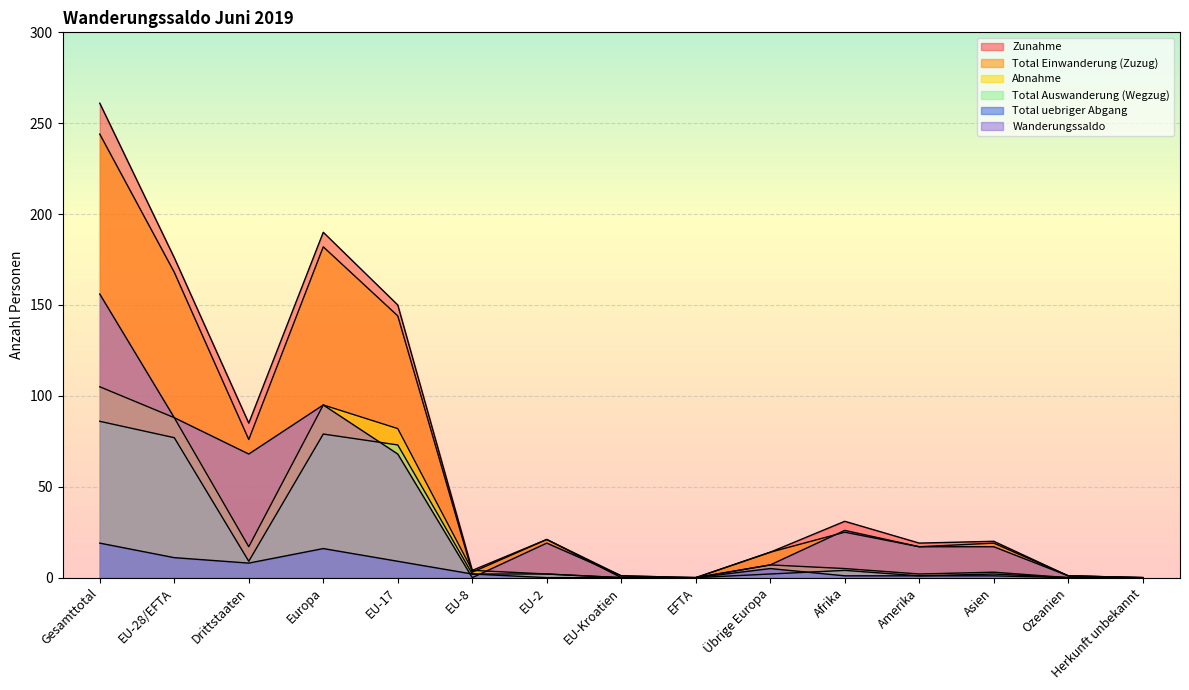

Where does the Abnahme series first go above 4?

Gesamttotal